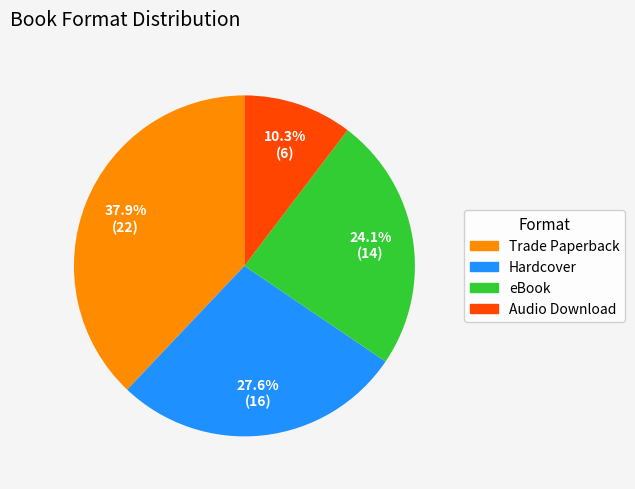

What is the ratio of the value at Trade Paperback to the value at Hardcover?

1.4